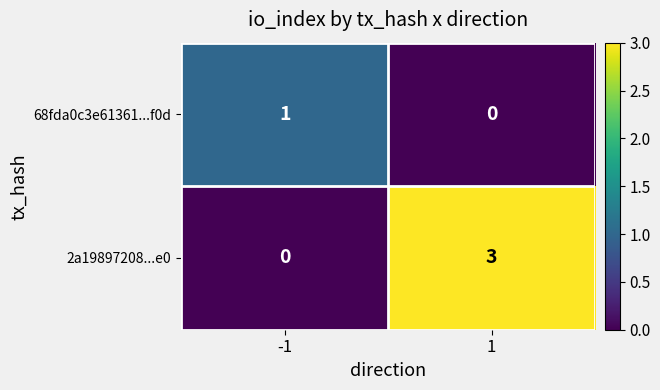

The value of 68fda0c3e61361...f0d at -1 is 1. True or false?

True